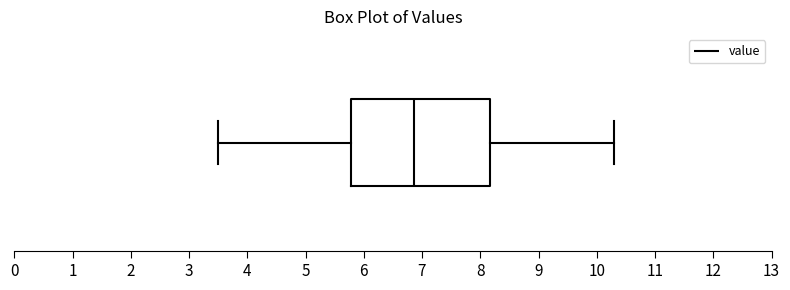

Transcribe this box plot: give where the median line is, the range the box spans, and where the two whiskers end, as read against the x-axis. The values are not printed on the chart, so give them approximately, as read against the axis.

median 6.9, box 5.8 to 8.2, whiskers 3.5 to 10.3